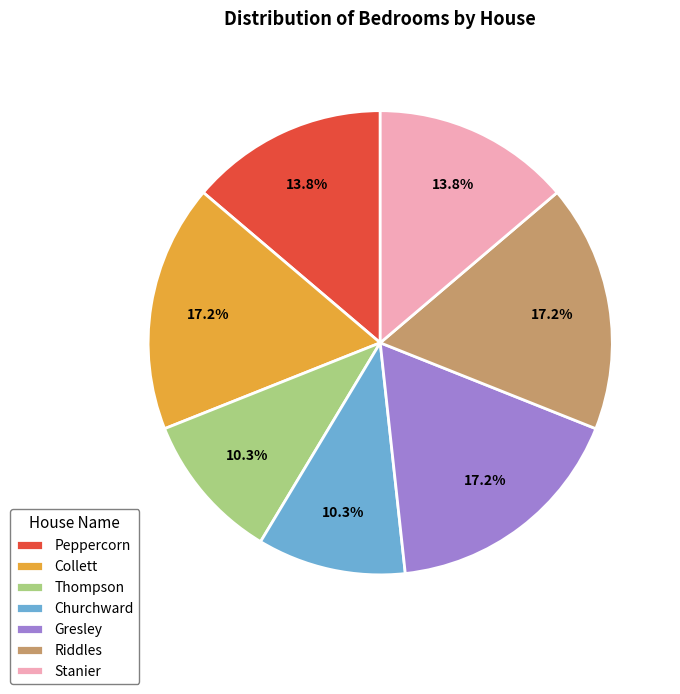

To the nearest percent, what percentage of the pie is Thompson?

10%